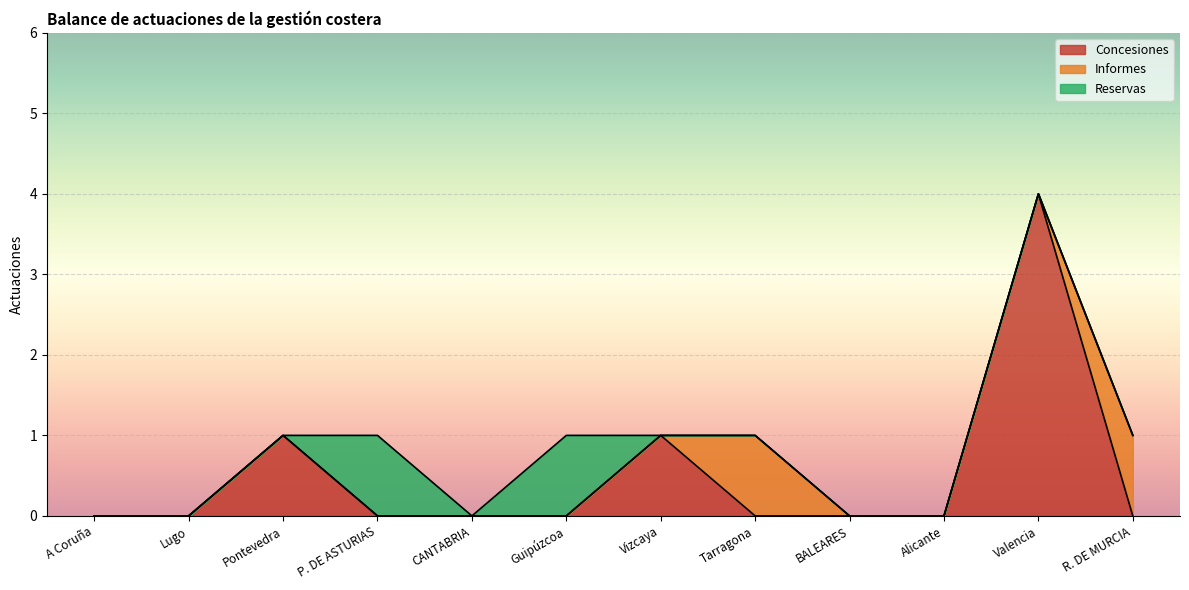

Rank the series by their maximum value, from highest to lowest.

Concesiones, Informes, Reservas